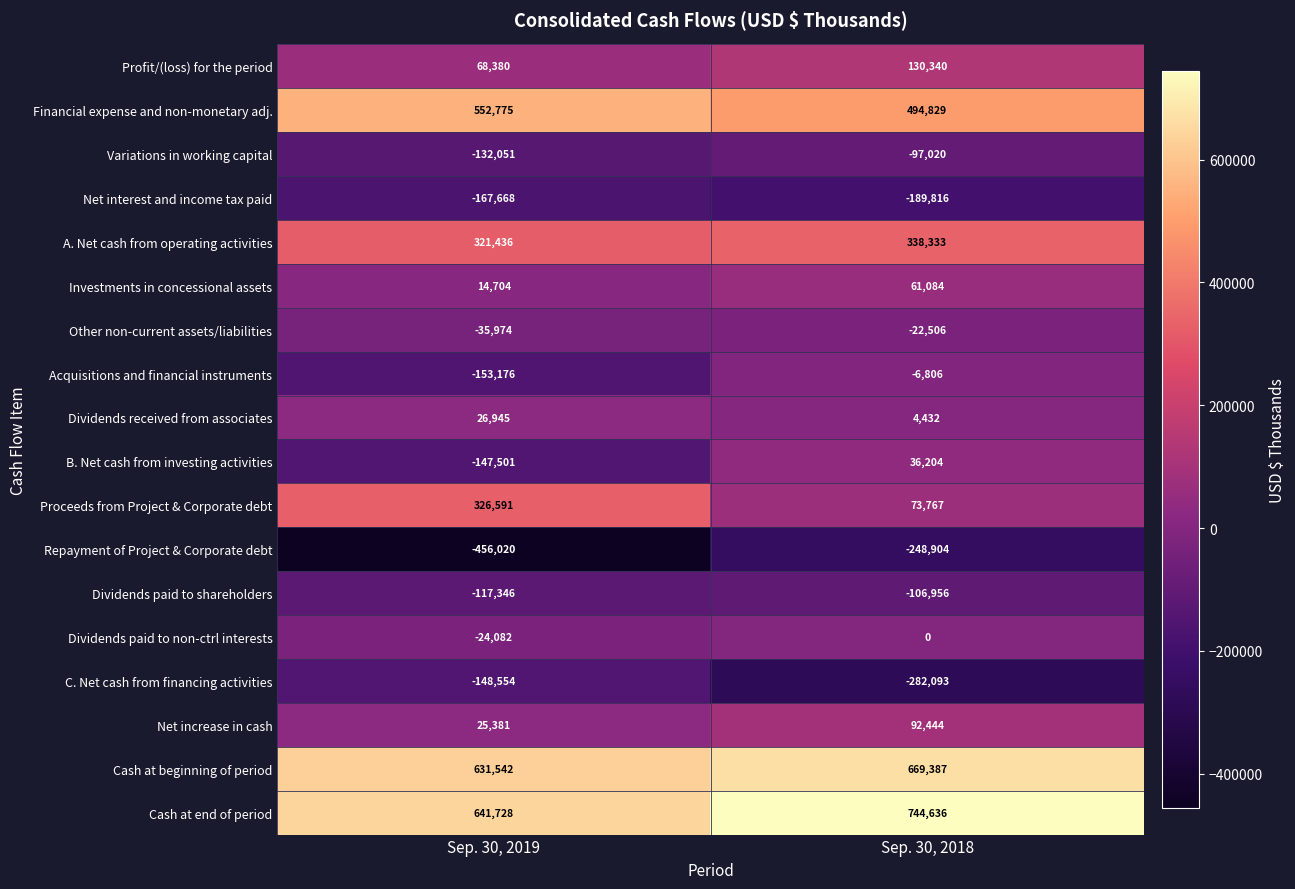

True or false: Variations in working capital has a value of -132051 at Sep. 30, 2019.

True